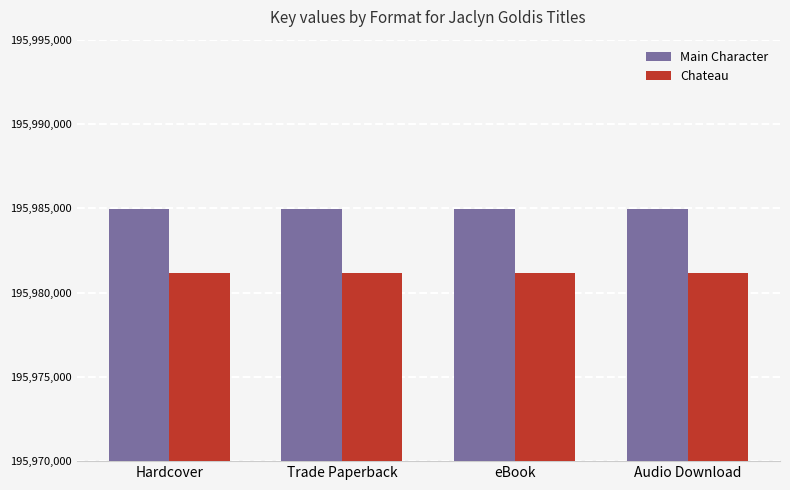

What is the difference between the highest and lowest values at Trade Paperback?

3797